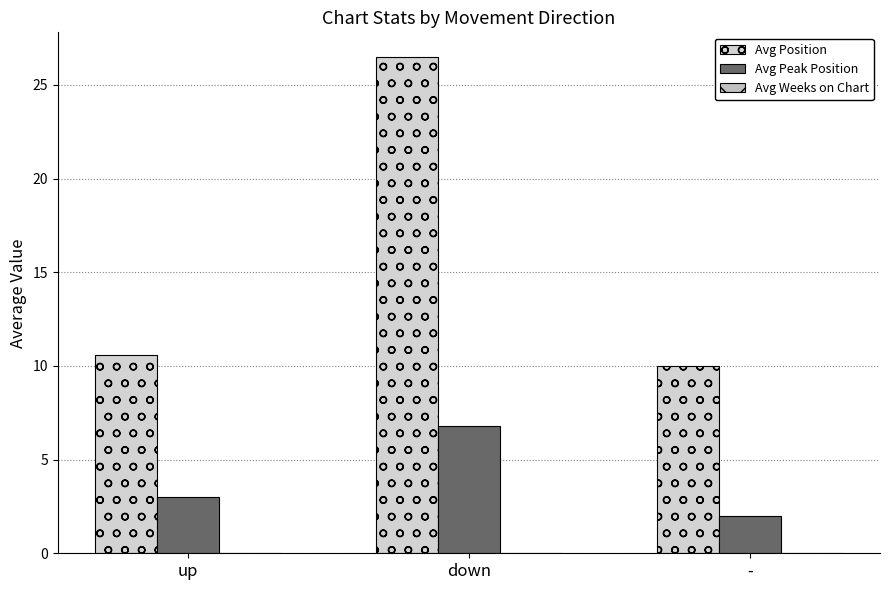

Count the number of categories in the chart.

3